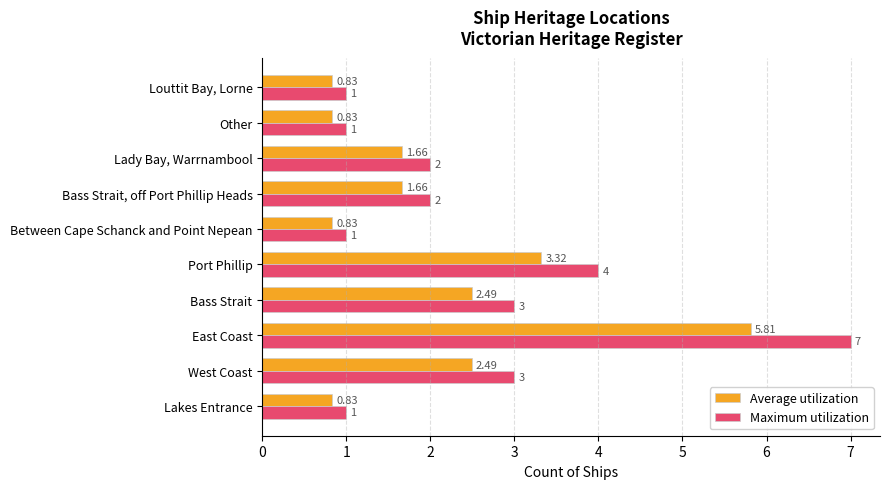

Which series has the widest spread of values?

Maximum utilization